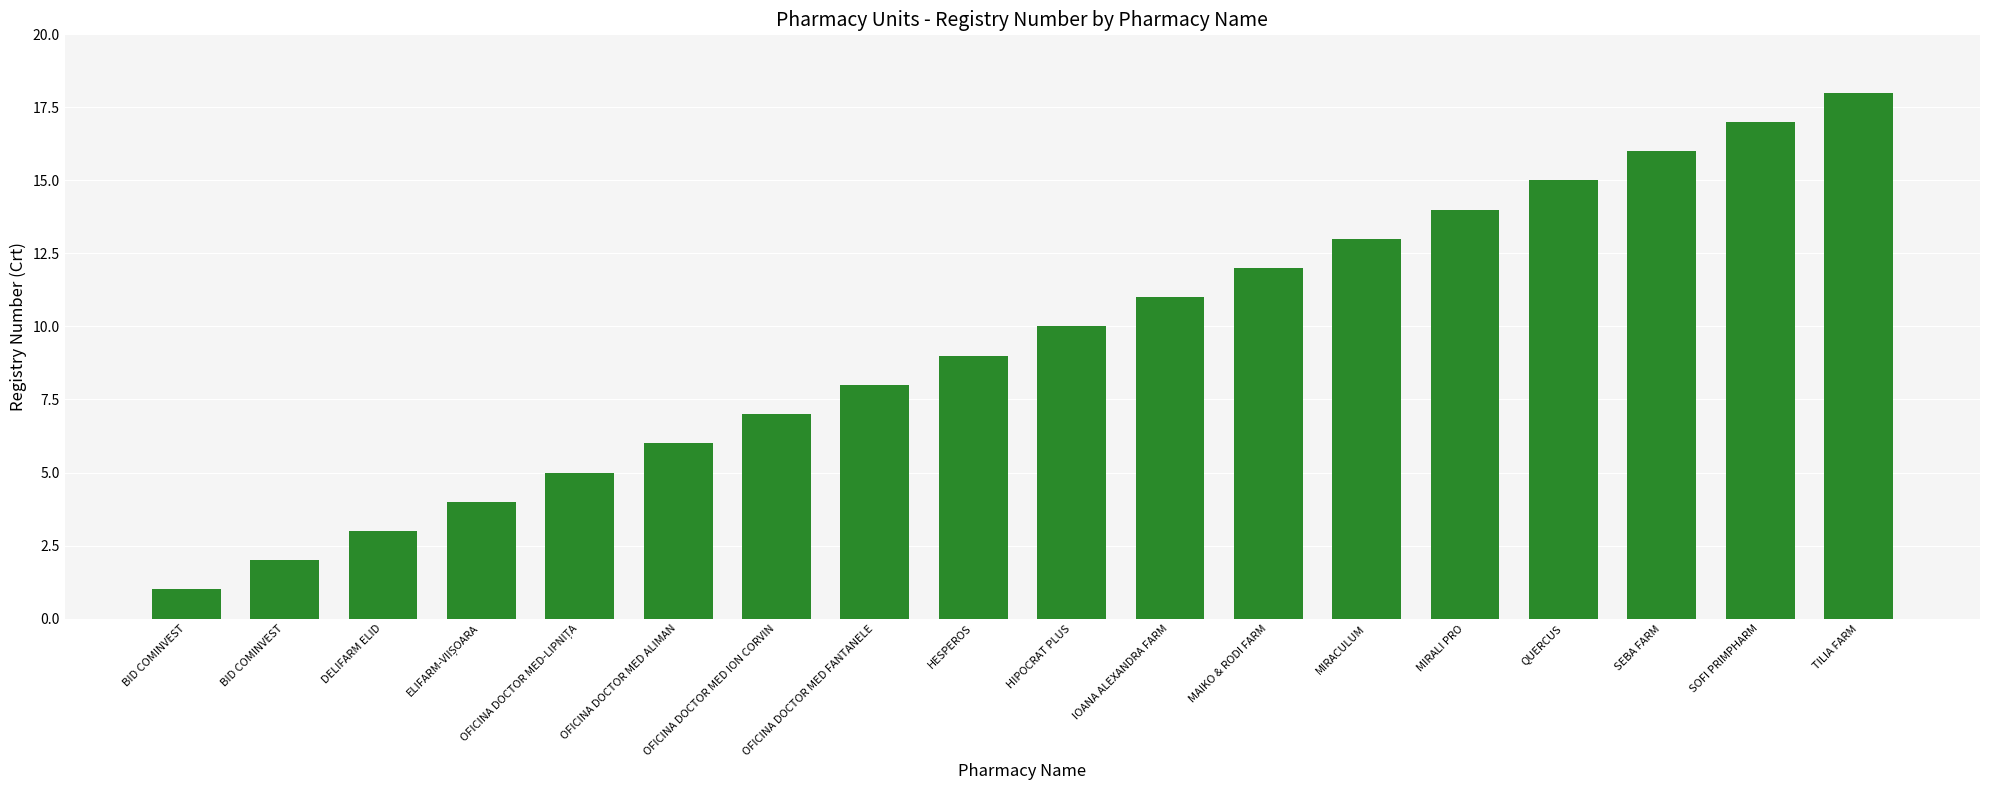

What is the average value?

10